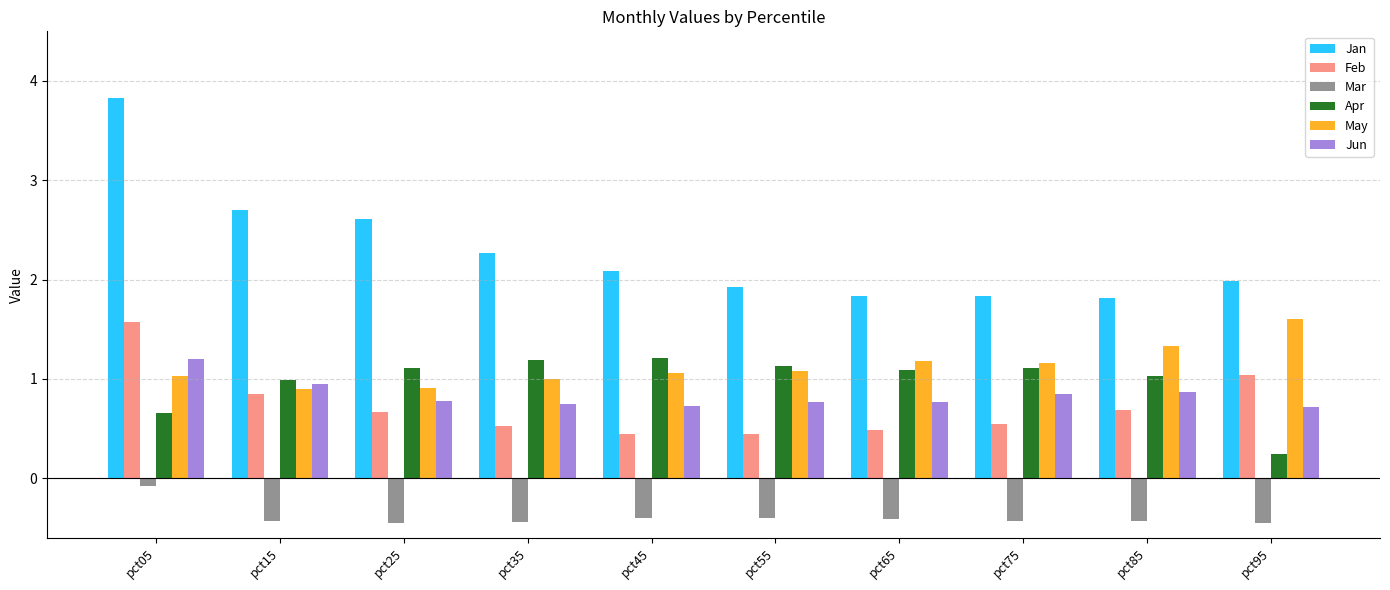

What are all the series names shown in the legend?

Jan, Feb, Mar, Apr, May, Jun